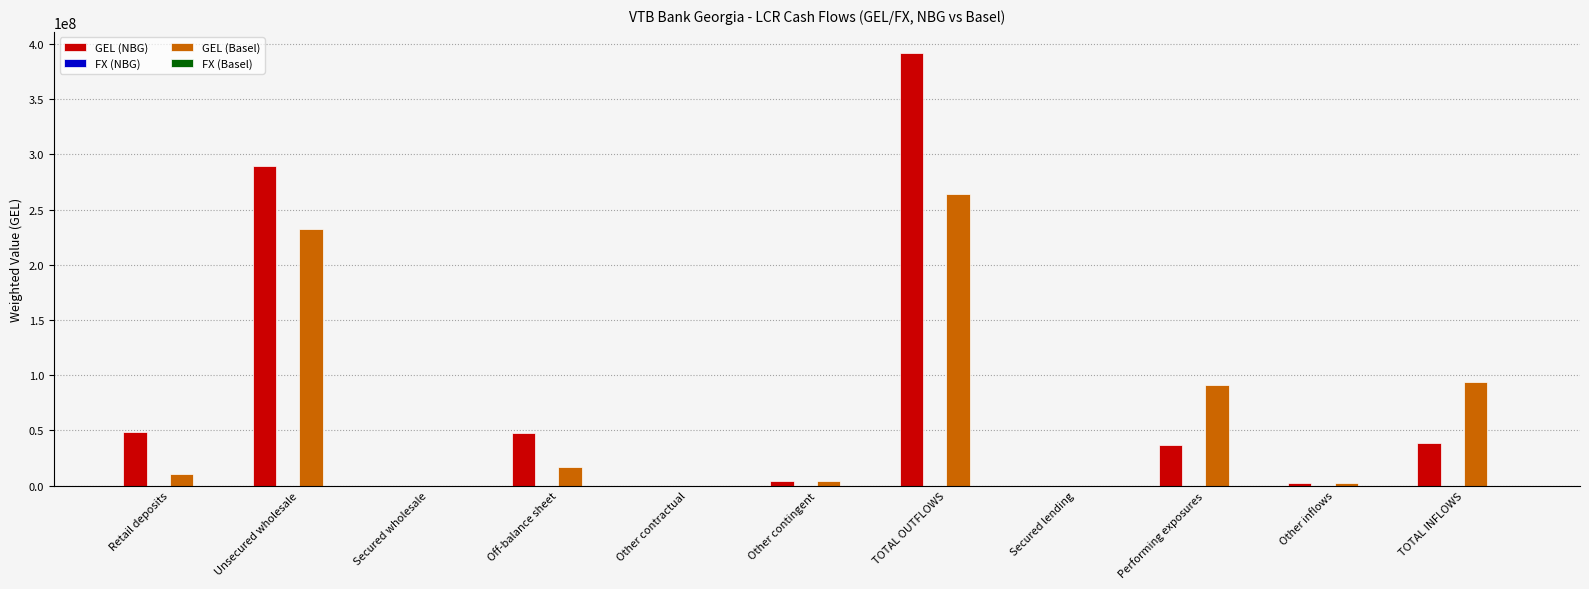

At which category is the sum across all series the highest?

TOTAL OUTFLOWS